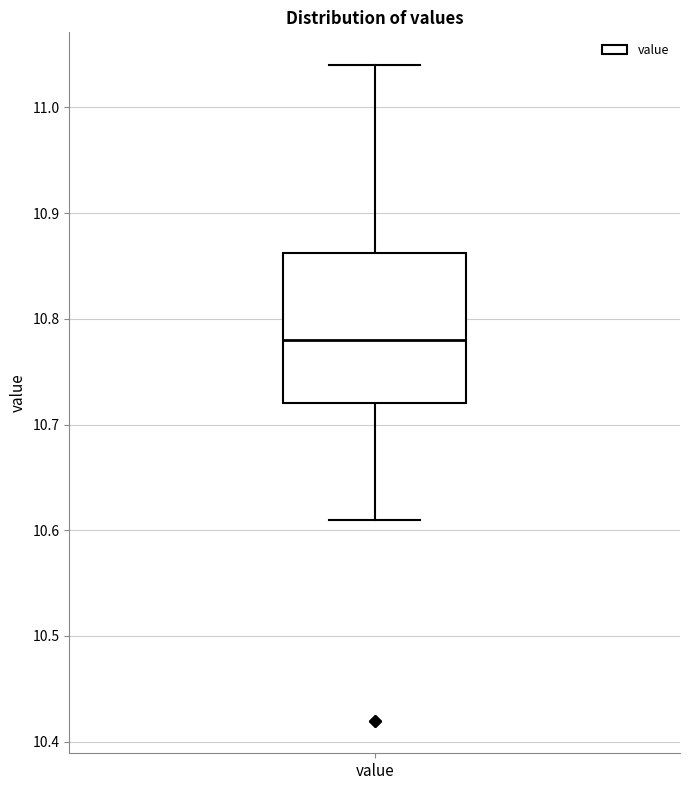

Where is the upper edge of the box for value on the y-axis? The values are not printed on the chart, so give them approximately, as read against the axis.

10.86